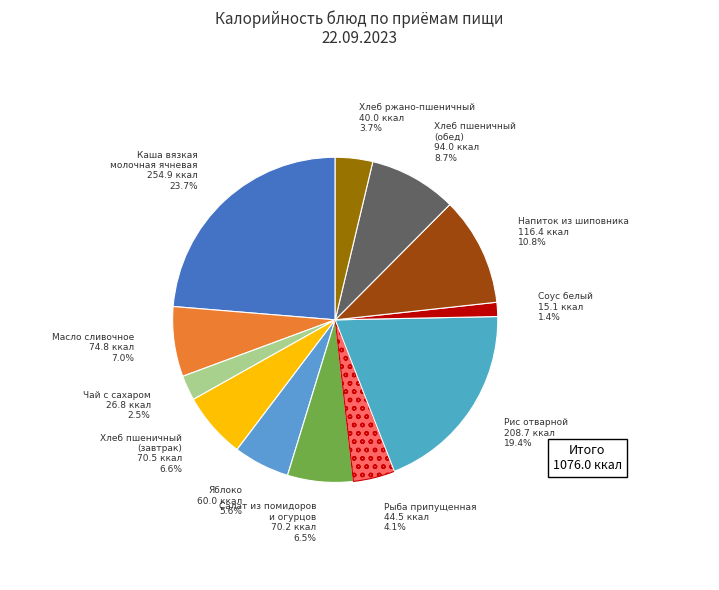

True or false: Яблоко accounts for 6% of the total.

True